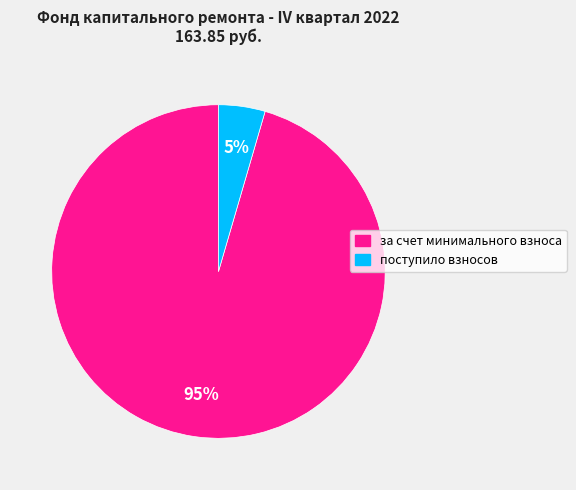

Count the number of slices in the pie.

2